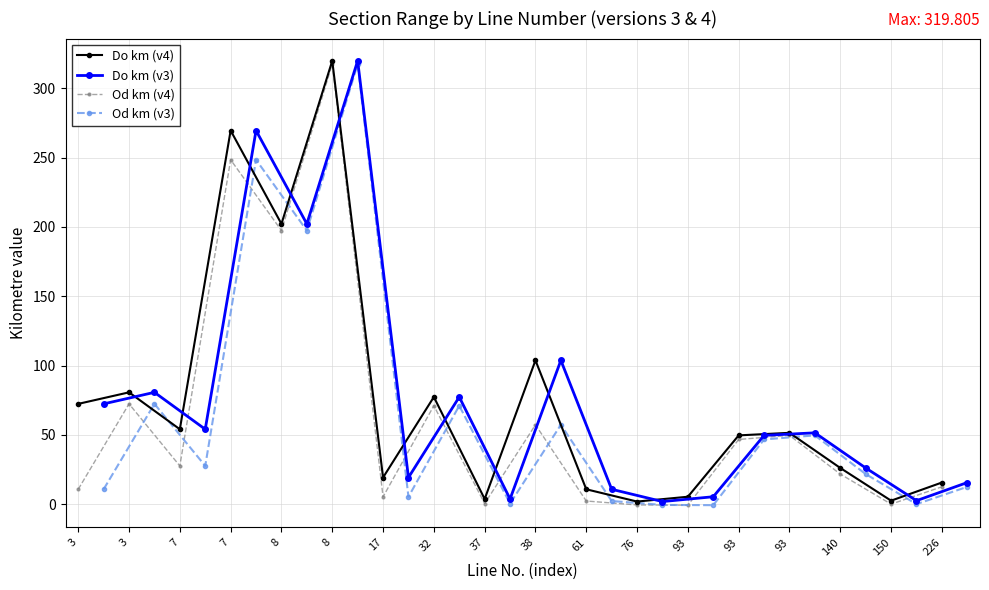

What is the value of the Od km (v4) point at the 1st from the left?

10.7